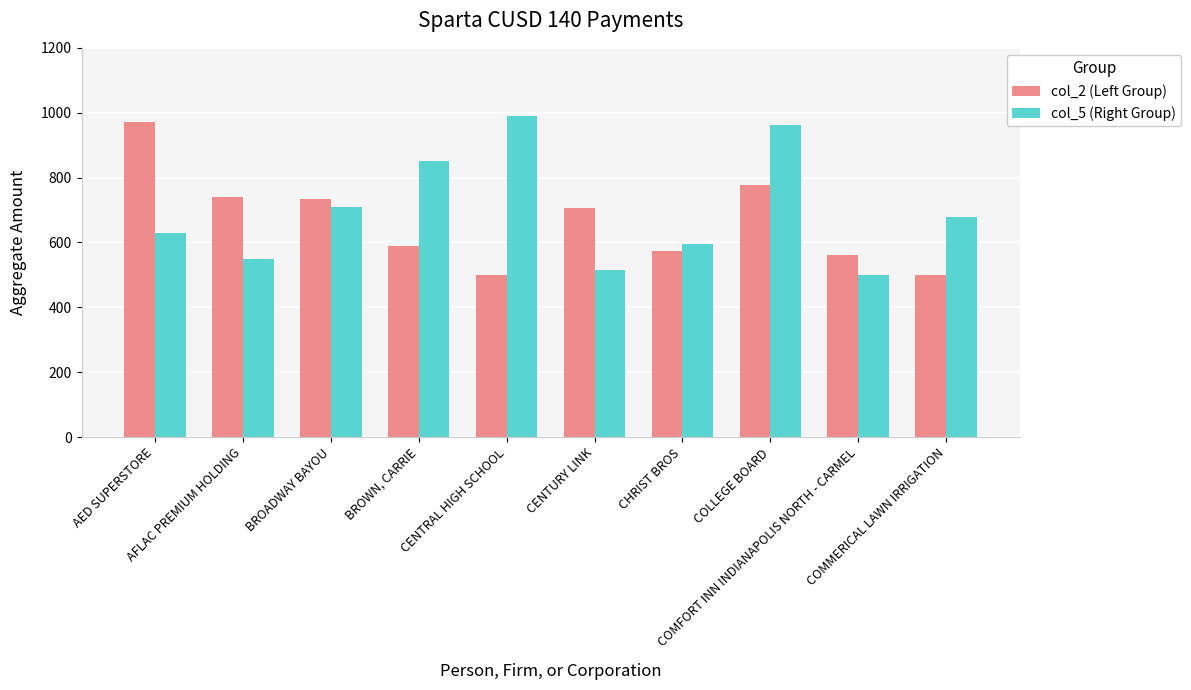

What is the value of the col_2 (Left Group) bar at the 4th from the left?

587.6